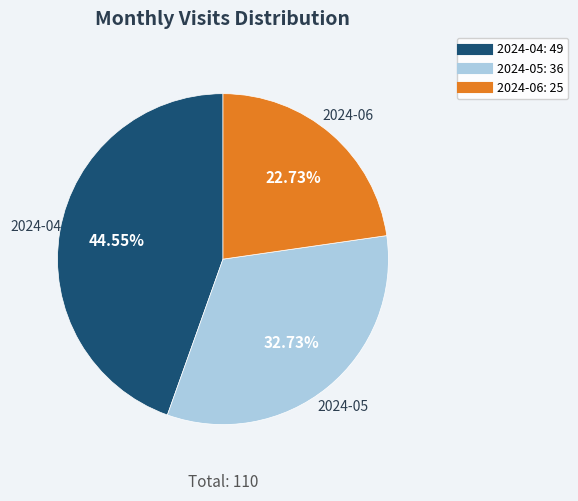

What percentage is the 2024-05 slice, to the nearest percent?

33%